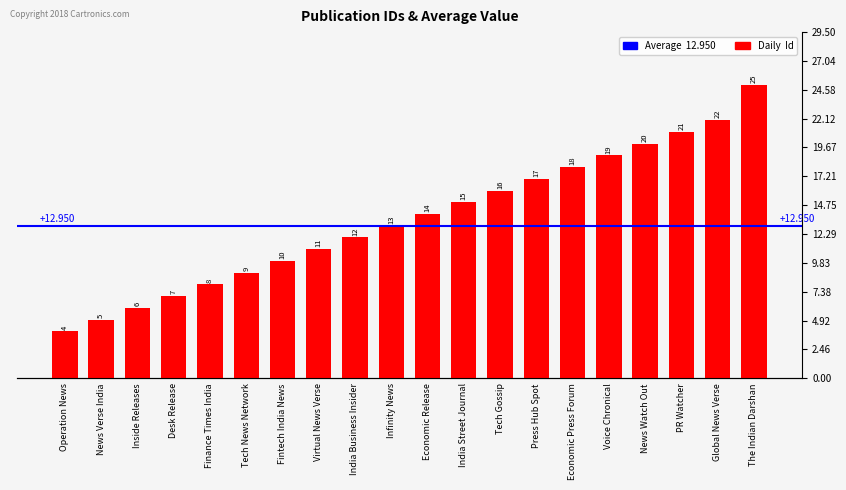

Reading right to left, extract all data points from this chart.

The Indian Darshan=25	Global News Verse=22	PR Watcher=21	News Watch Out=20	Voice Chronical=19	Economic Press Forum=18	Press Hub Spot=17	Tech Gossip=16	India Street Journal=15	Economic Release=14	Infinity News=13	India Business Insider=12	Virtual News Verse=11	Fintech India News=10	Tech News Network=9	Finance Times India=8	Desk Release=7	Inside Releases=6	News Verse India=5	Operation News=4